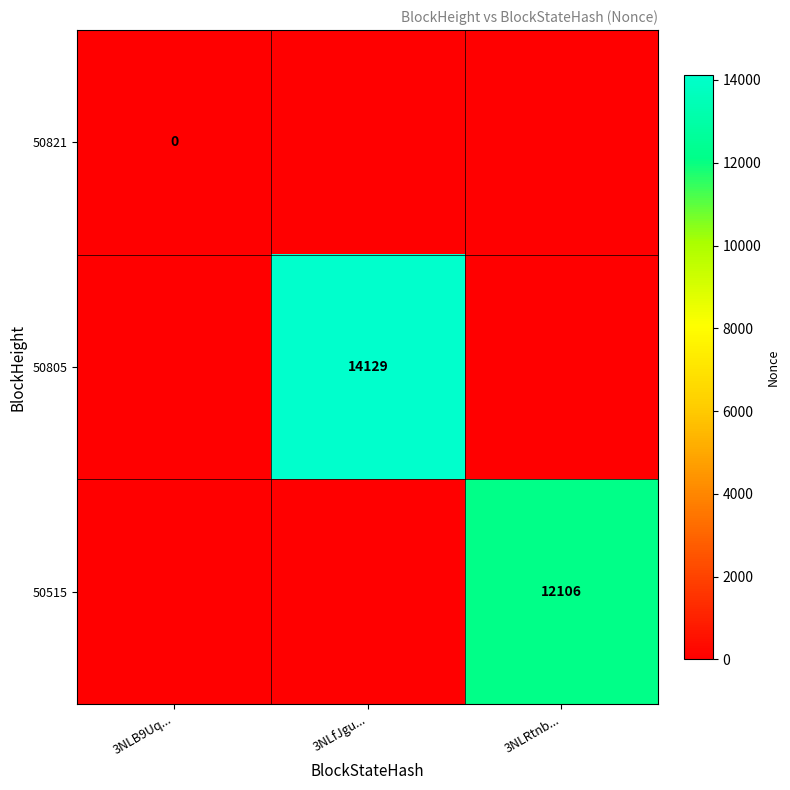

The 50515 series shows 12106 at 3NLRtnb.... True or false?

True